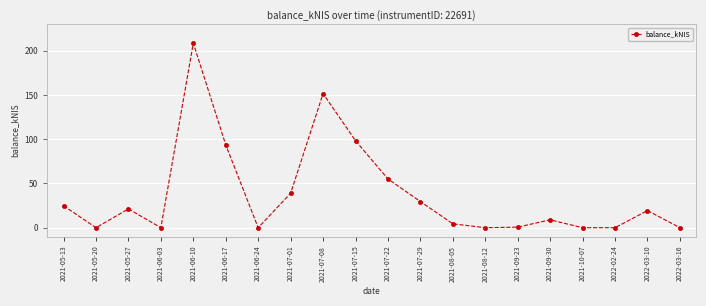

Count the number of data series in this chart.

1